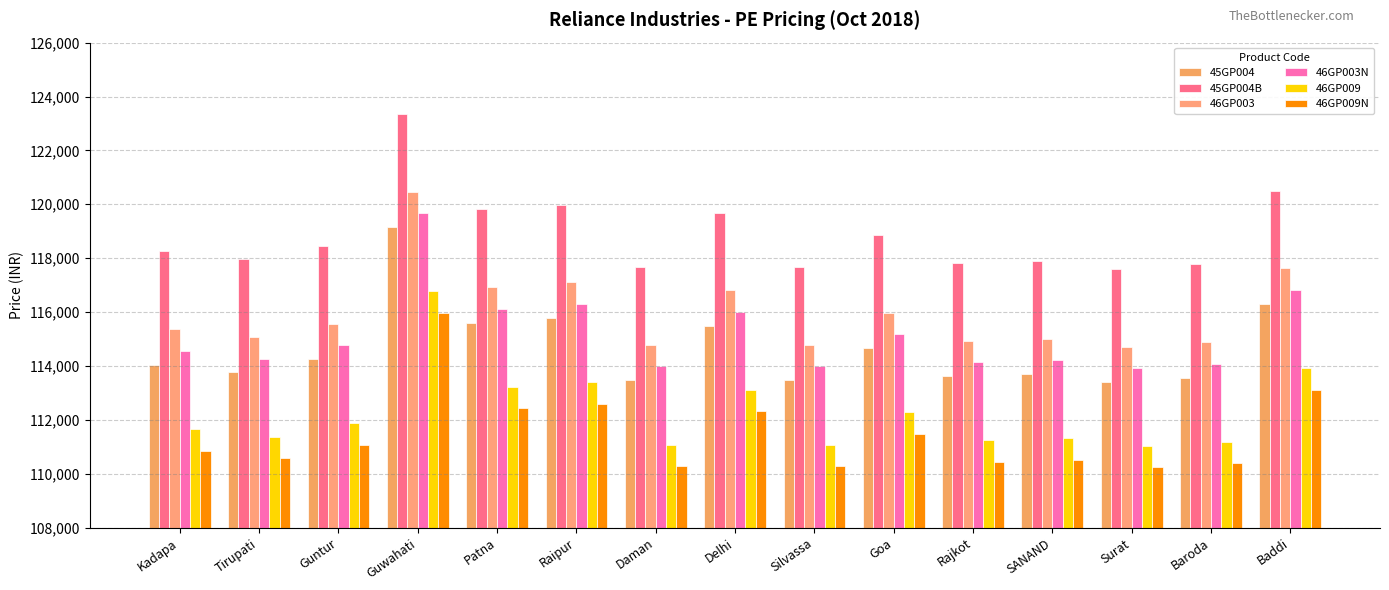

At which category is the sum across all series the highest?

Guwahati